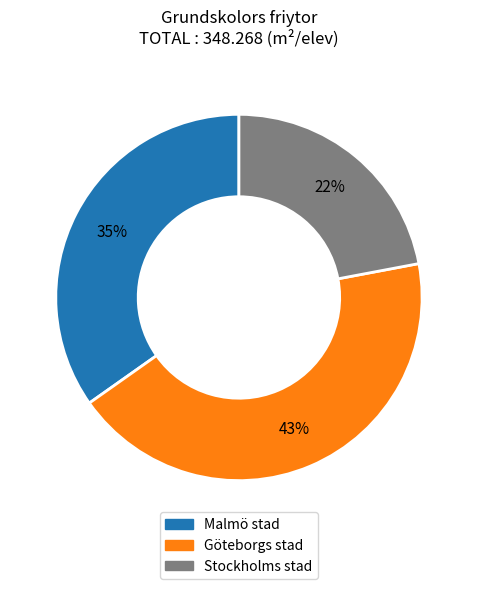

Is there a majority slice in this chart?

No